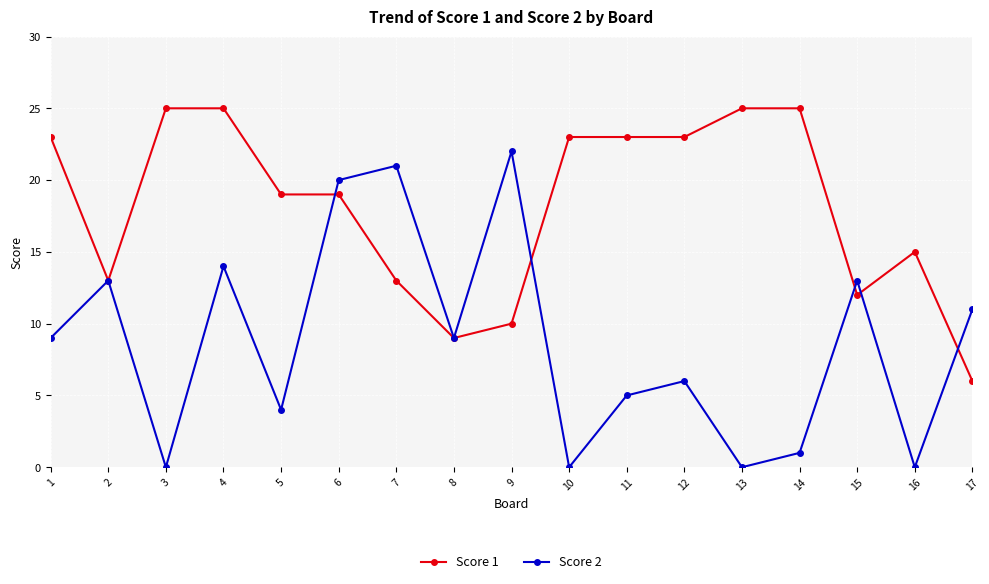

At which label does Score 2 reach its peak?

9